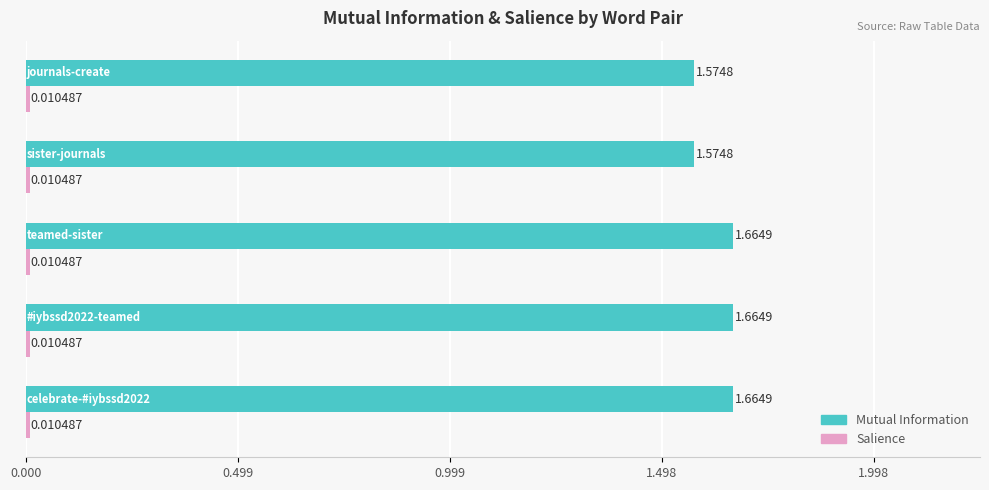

Which series has the widest spread of values?

Mutual Information